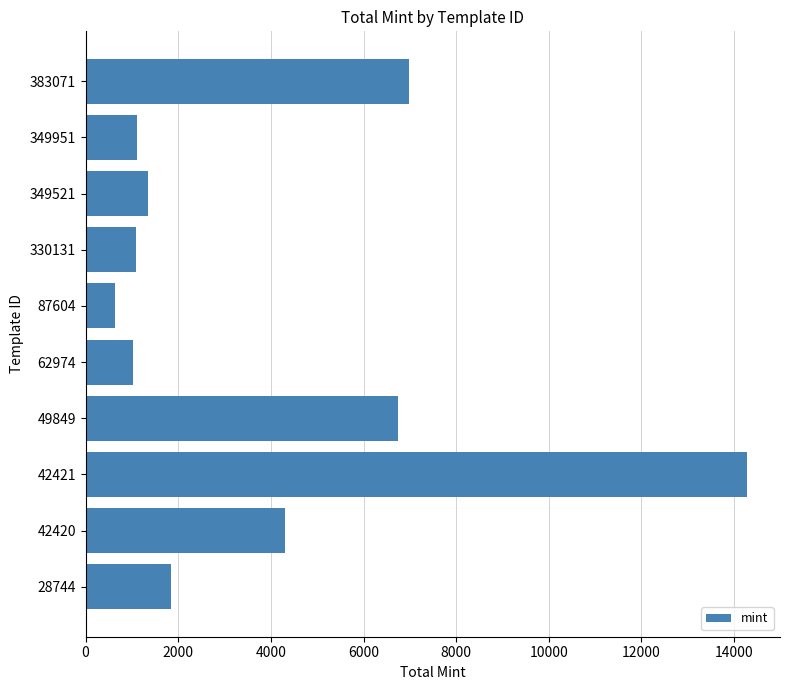

Is it true that the value at 49849 is 6753?

True